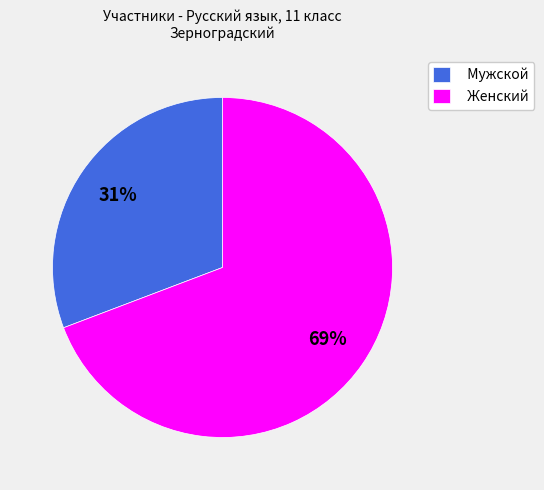

What is the ratio of the value at Мужской to the value at Женский?

0.4